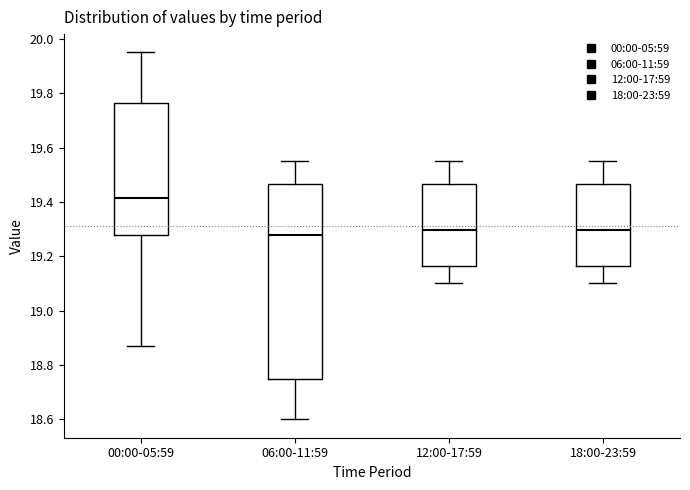

Where is the upper edge of the box for 18:00-23:59 on the y-axis? The values are not printed on the chart, so give them approximately, as read against the axis.

19.46